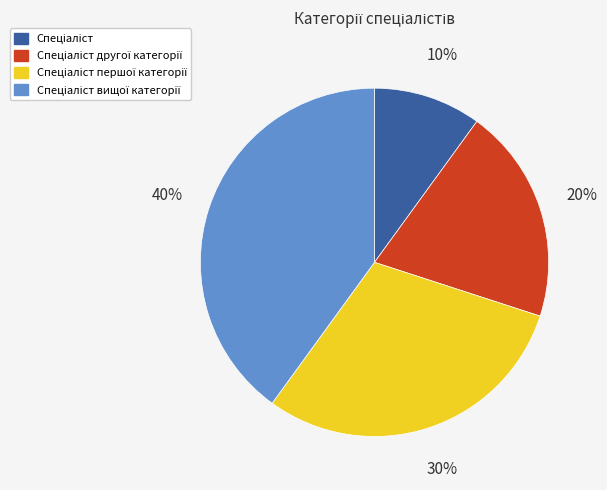

To the nearest percent, what is the difference between the largest and smallest slice percentages?

30%